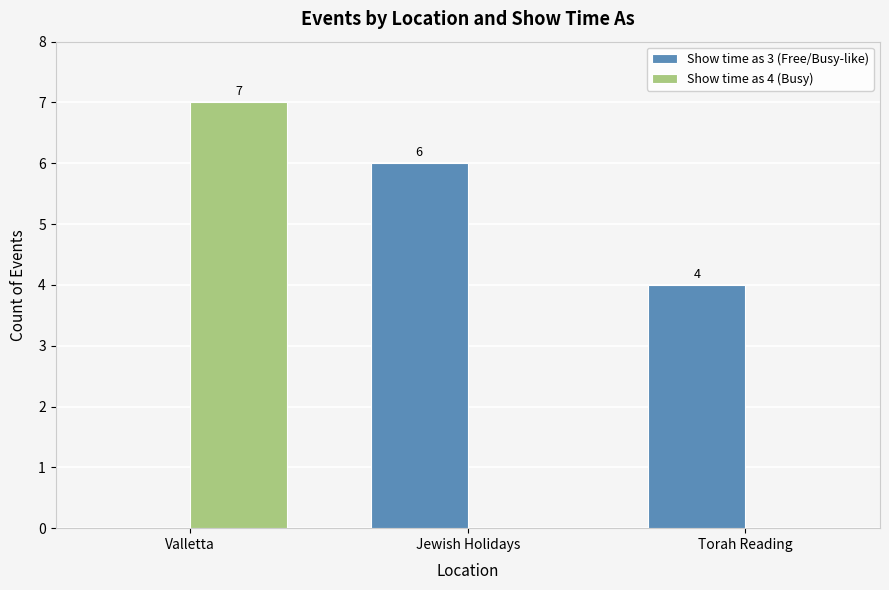

Which series has the largest total across all categories?

Show time as 3 (Free/Busy-like)